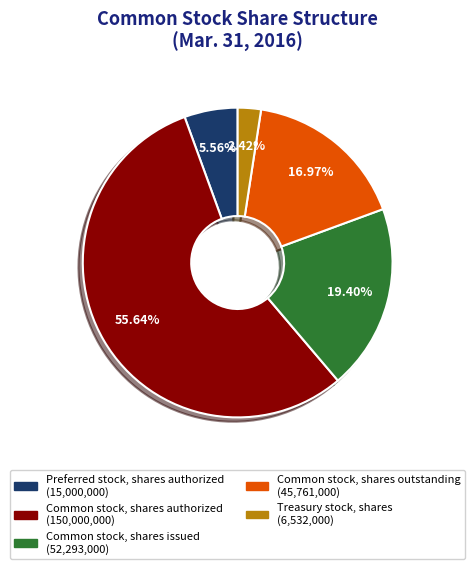

How many slices are in this pie chart?

5